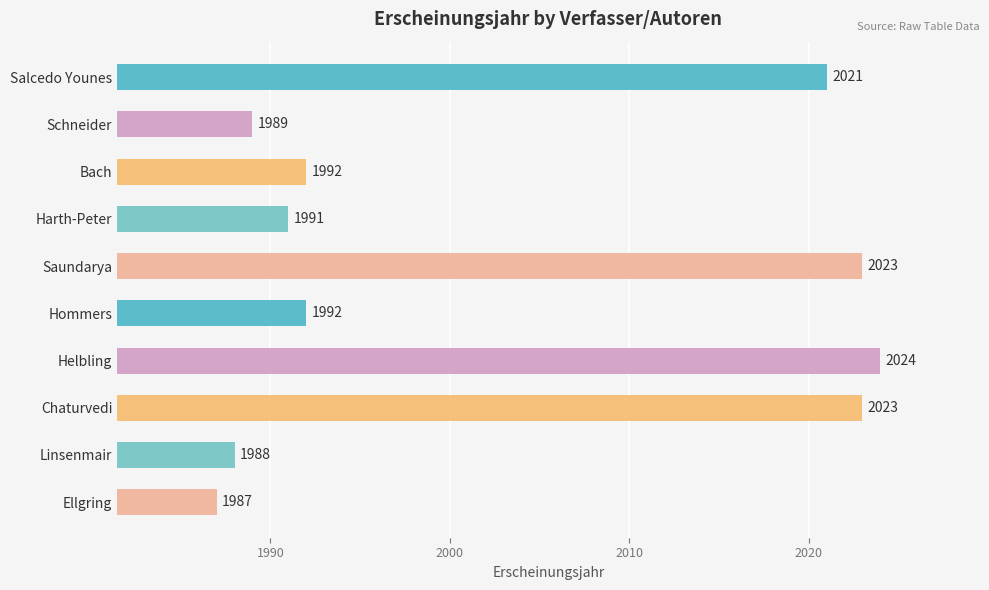

What value does the data have at Chaturvedi?

2023